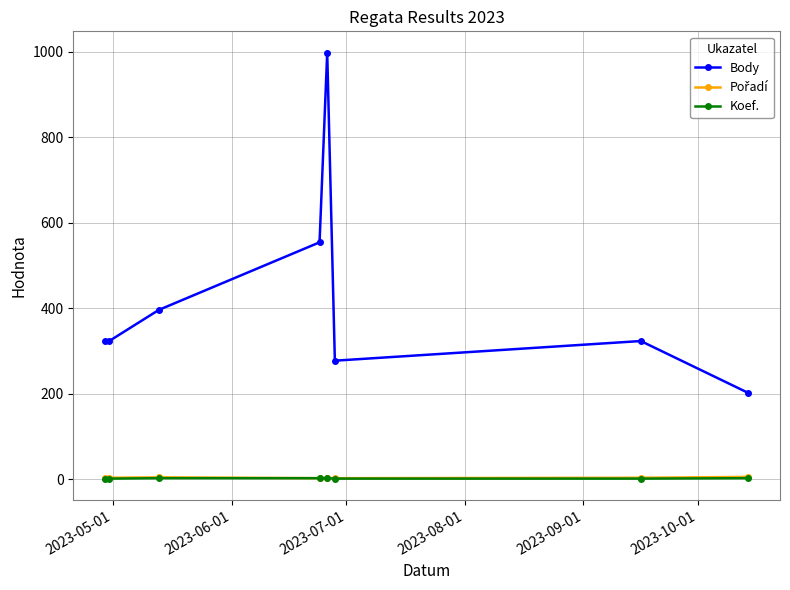

True or false: Koef. and Body intersect in this chart.

False